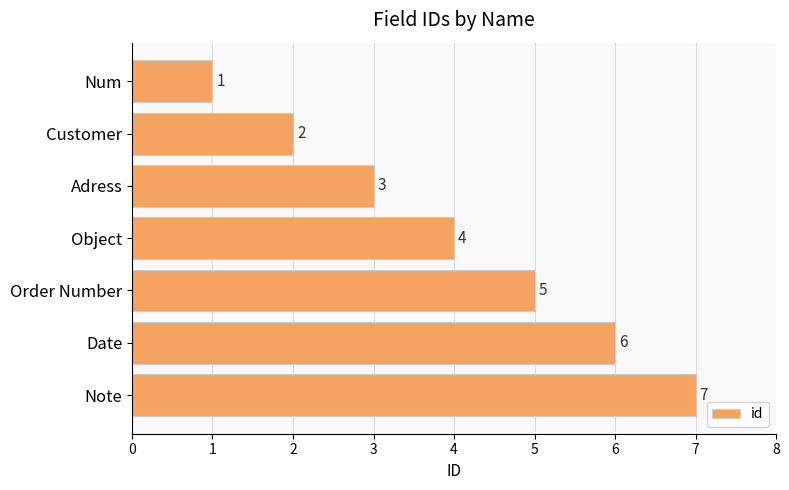

How many values are between 2 and 6?

5